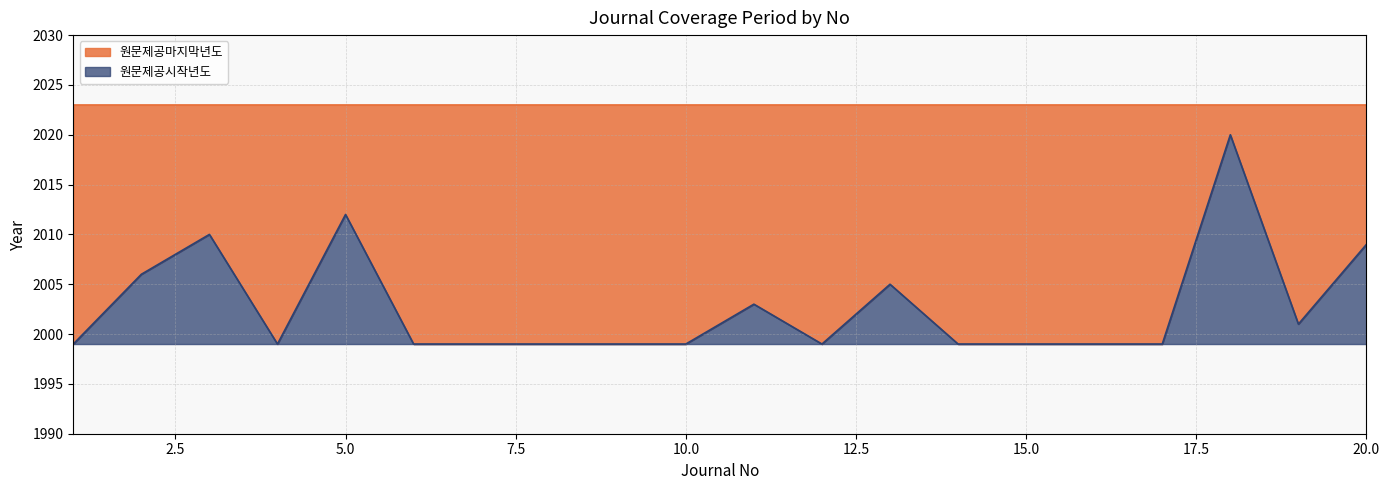

What is the ratio of the value at 9 to the value at 10?

1.0